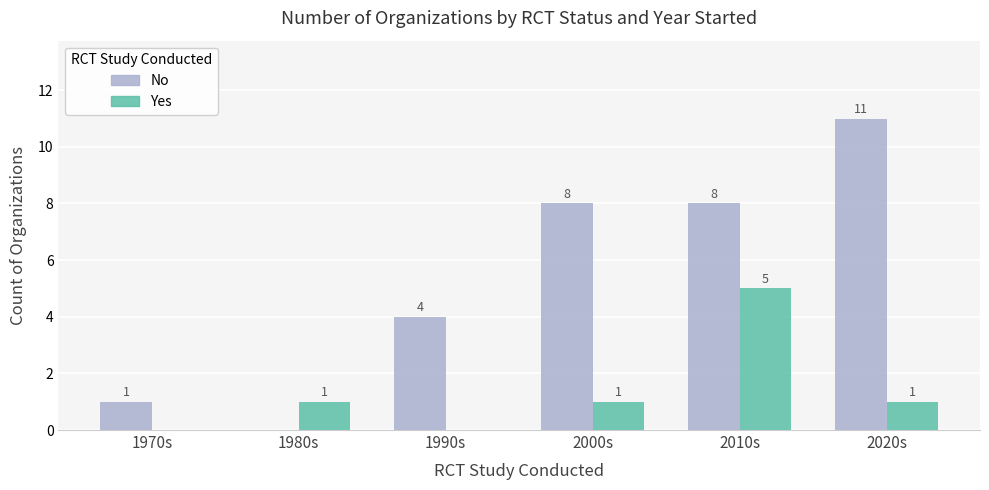

Are the bars grouped side by side (vs. stacked)?

Yes